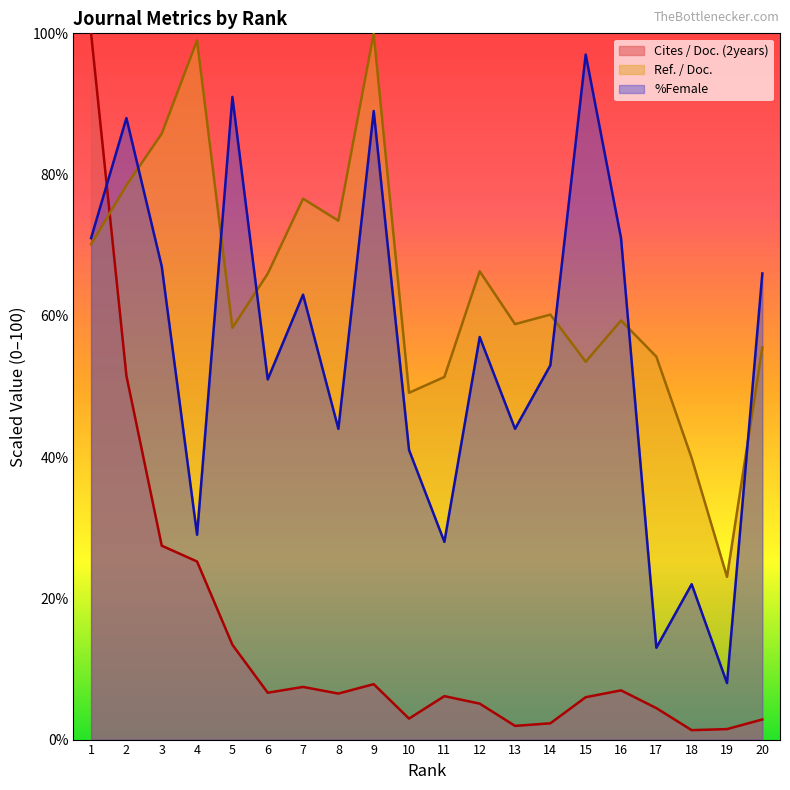

What is the spread (max minus min) of values at 20?

63.2